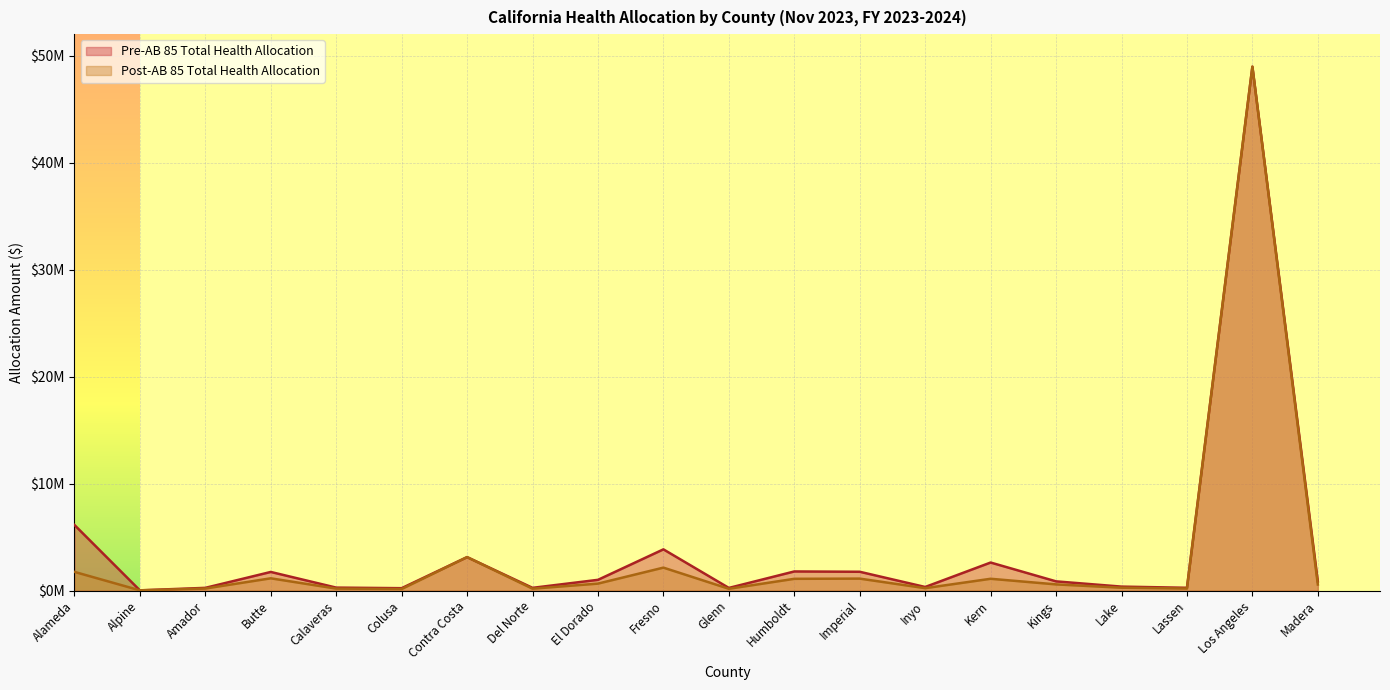

True or false: Pre-AB 85 Total Health Allocation has a value of 219535.0 at Colusa.

True